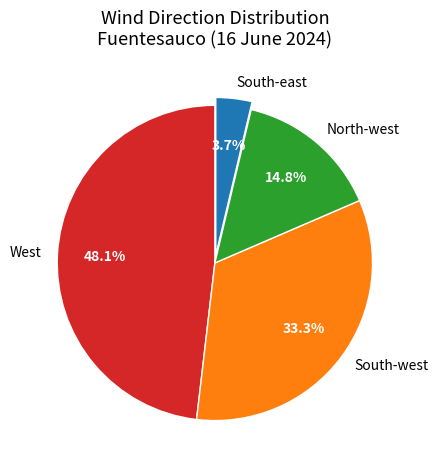

Is it true that West is 41% of the pie?

False